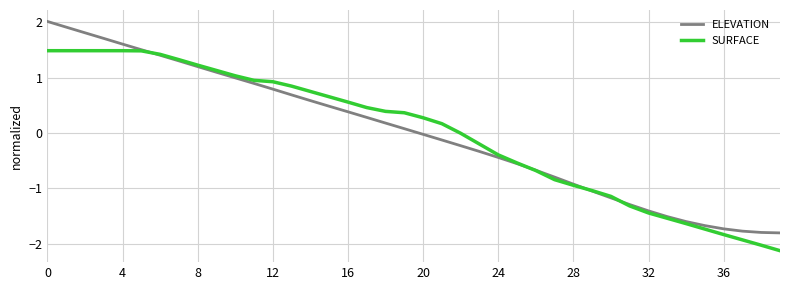

Which series has the largest range (max minus min)?

ELEVATION